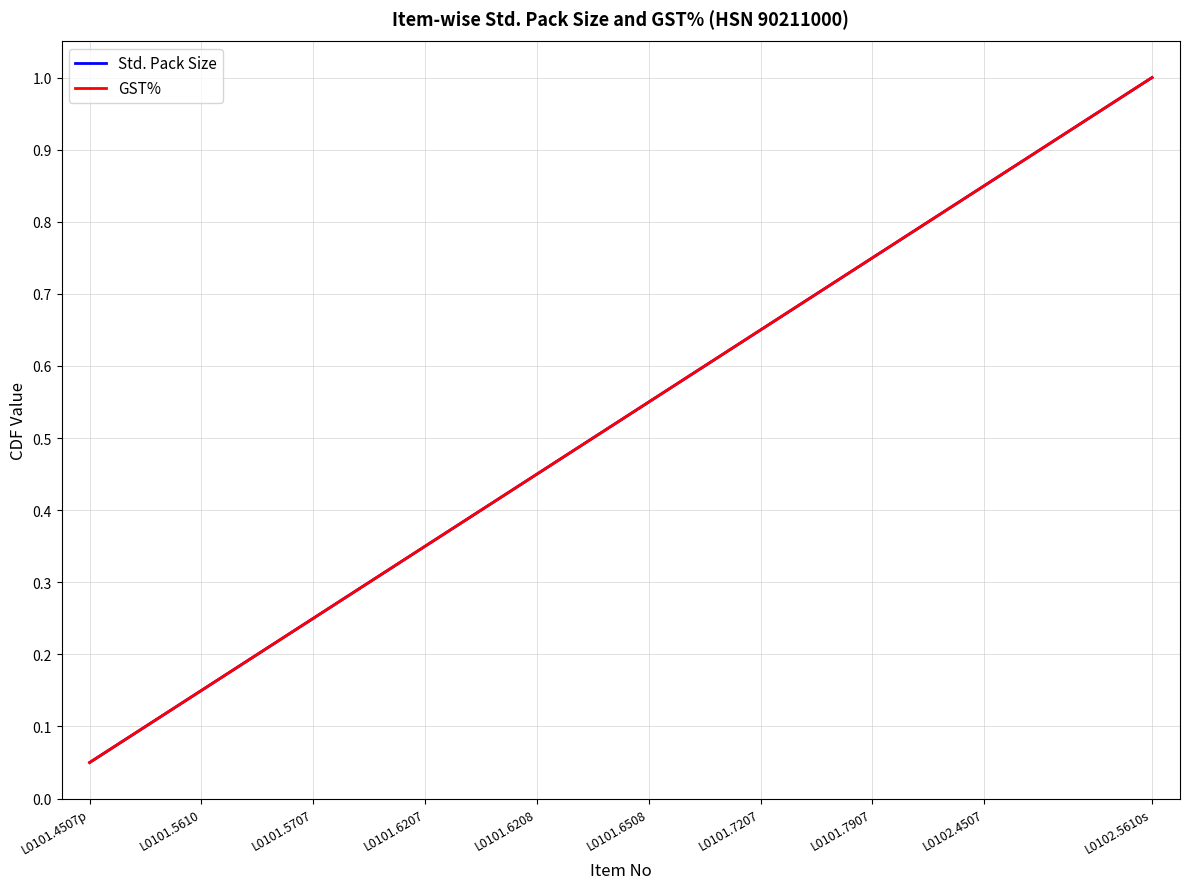

Between 15 and 19, which series saw the biggest shift?

Std. Pack Size